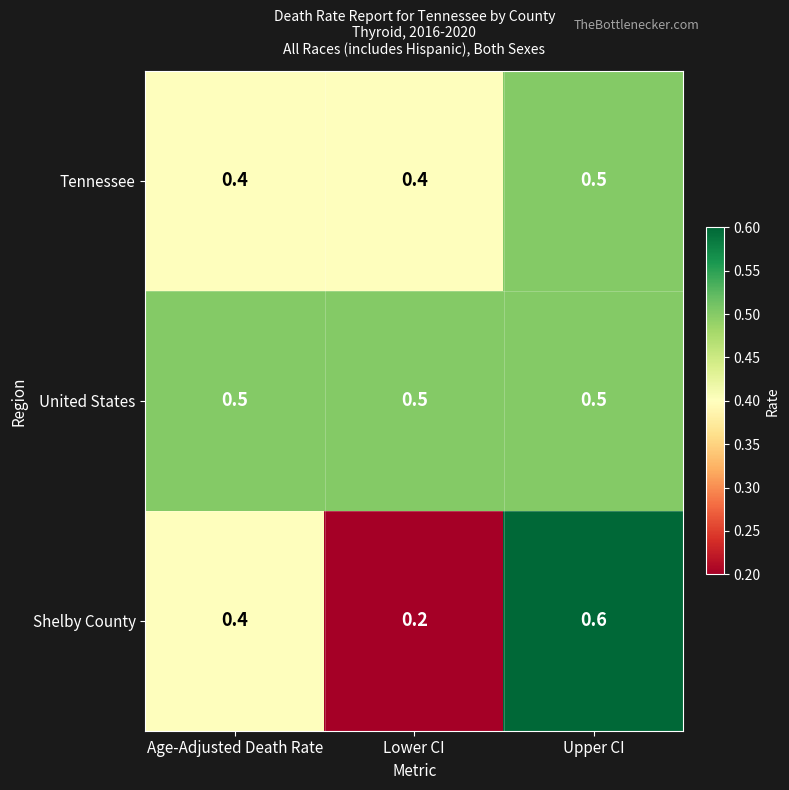

What is the minimum value shown in the chart?

0.2